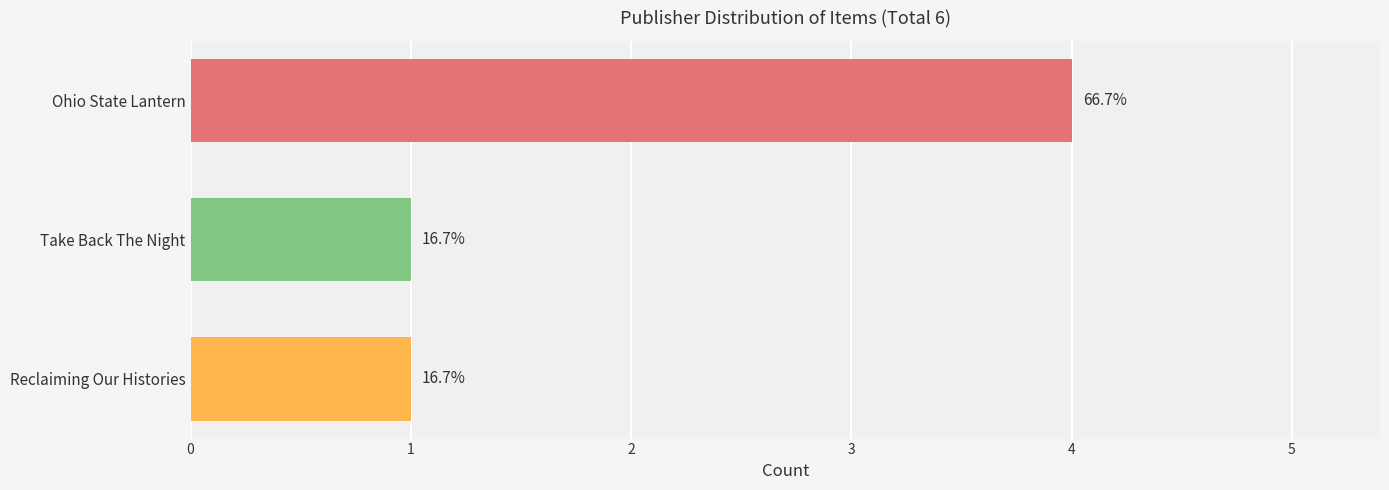

Are the bars horizontal?

Yes